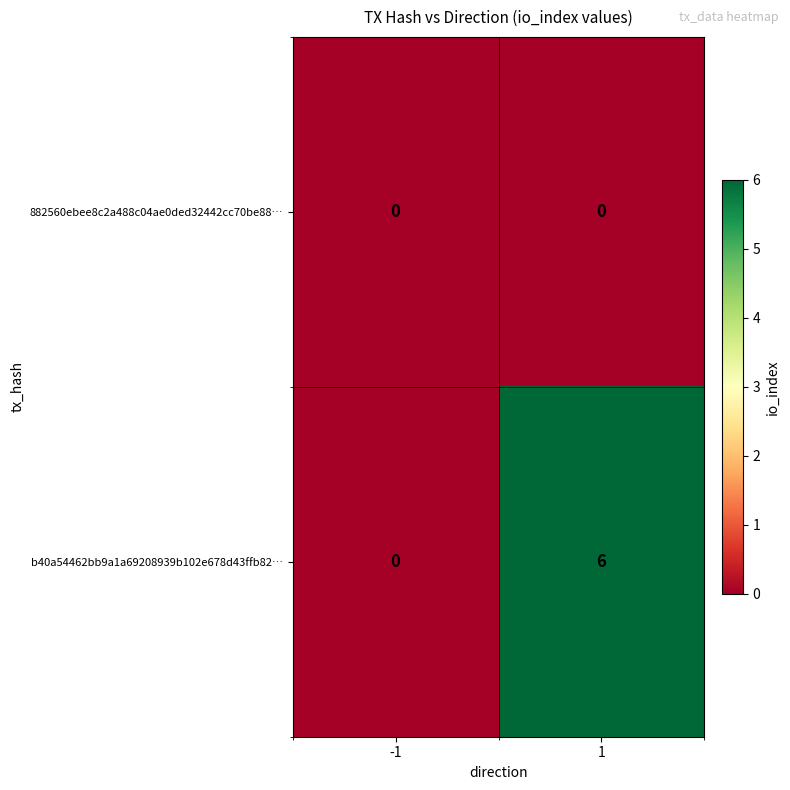

Count the number of data series in this chart.

2